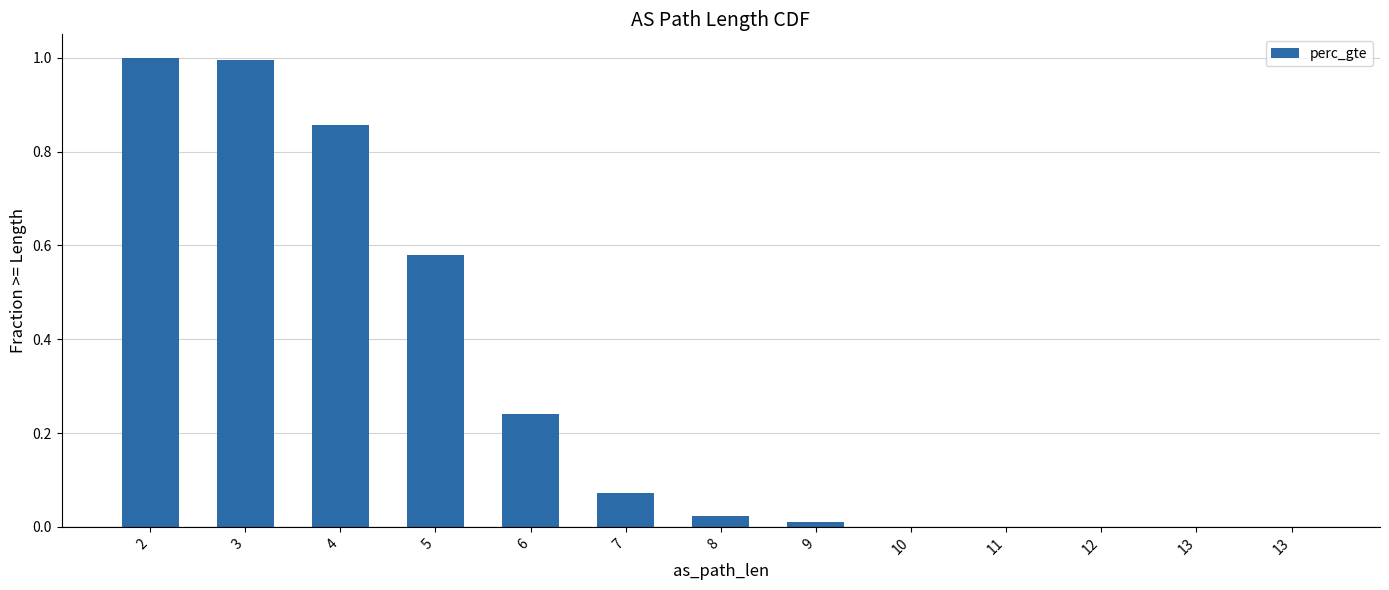

The value at 6 is 0.1. True or false?

False